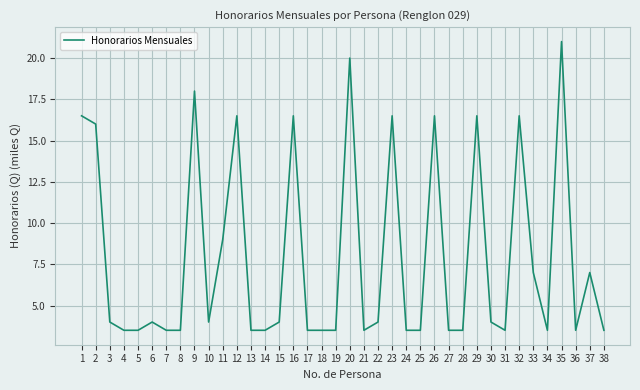

Which label corresponds to the largest value in the chart?

35